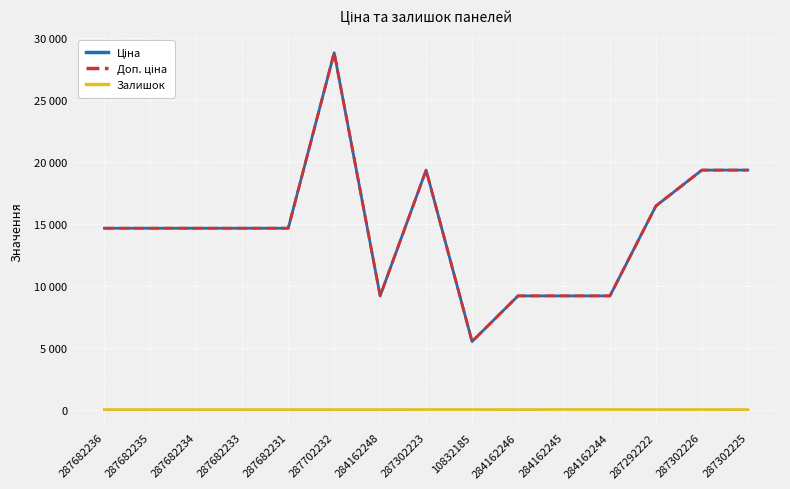

What is the label of the 10th point from the left?

284162246